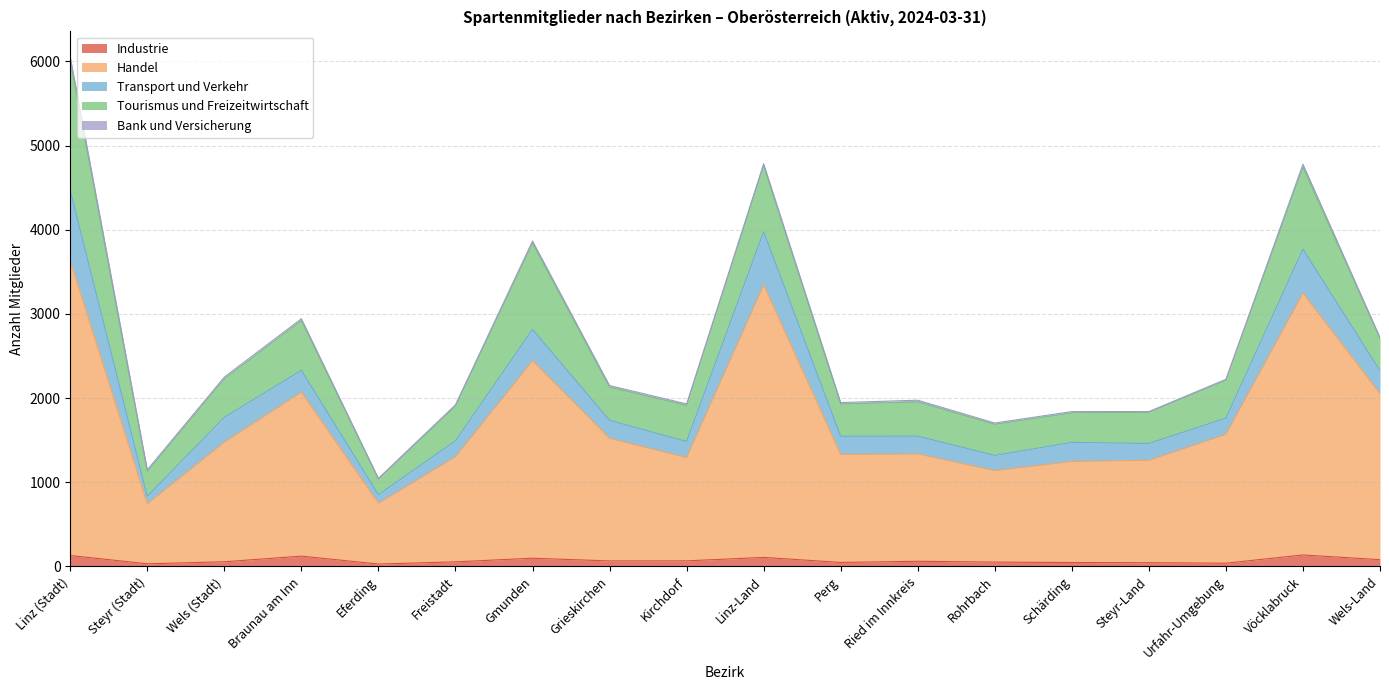

True or false: Bank und Versicherung and Industrie intersect in this chart.

False